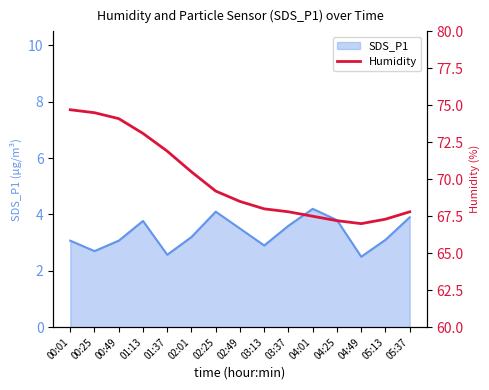

True or false: SDS_P1 has a value of 3.1 at 00:01.

True